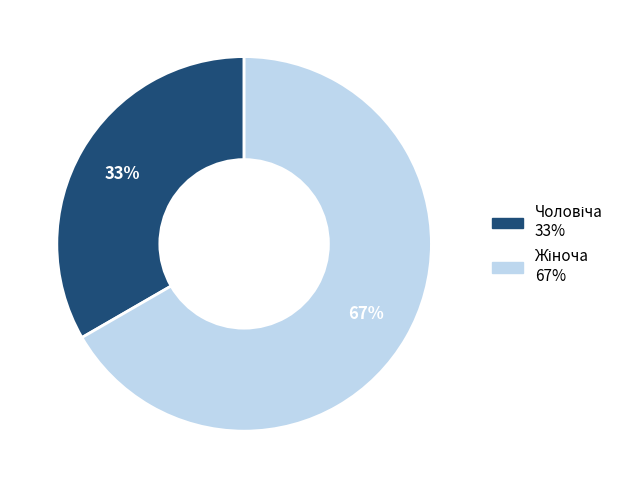

How many slices are in this pie chart?

2